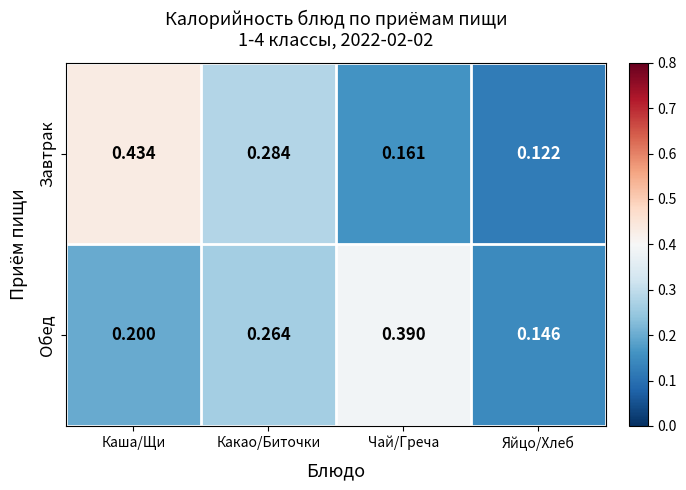

Between Каша/Щи and Яйцо/Хлеб, which series saw the biggest shift?

Завтрак